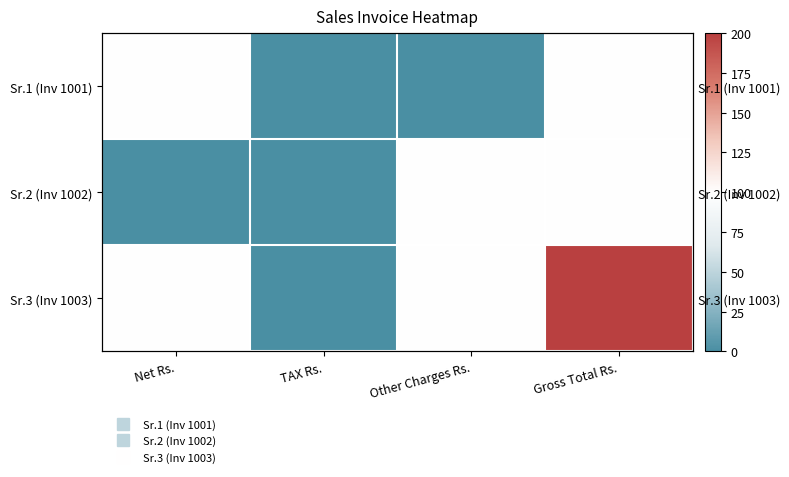

Which category has the lowest value in the Sr.2 (Inv 1002) series?

Net Rs.